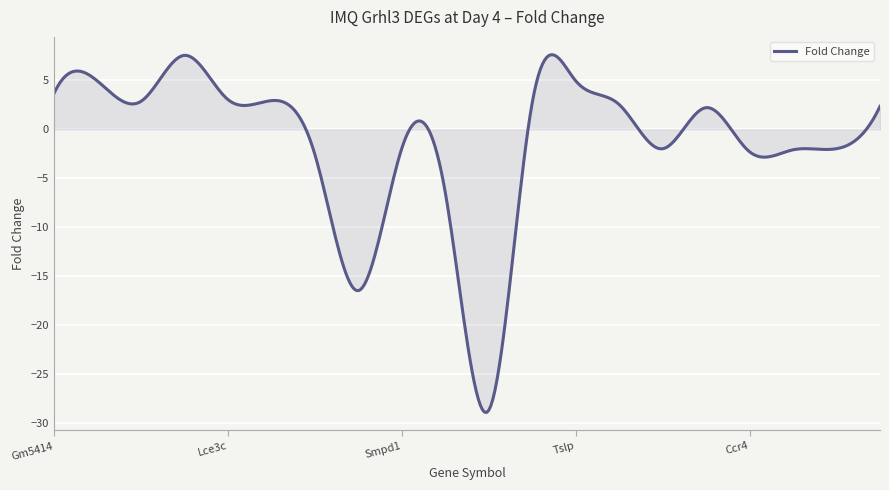

What is the greatest value displayed?

7.6